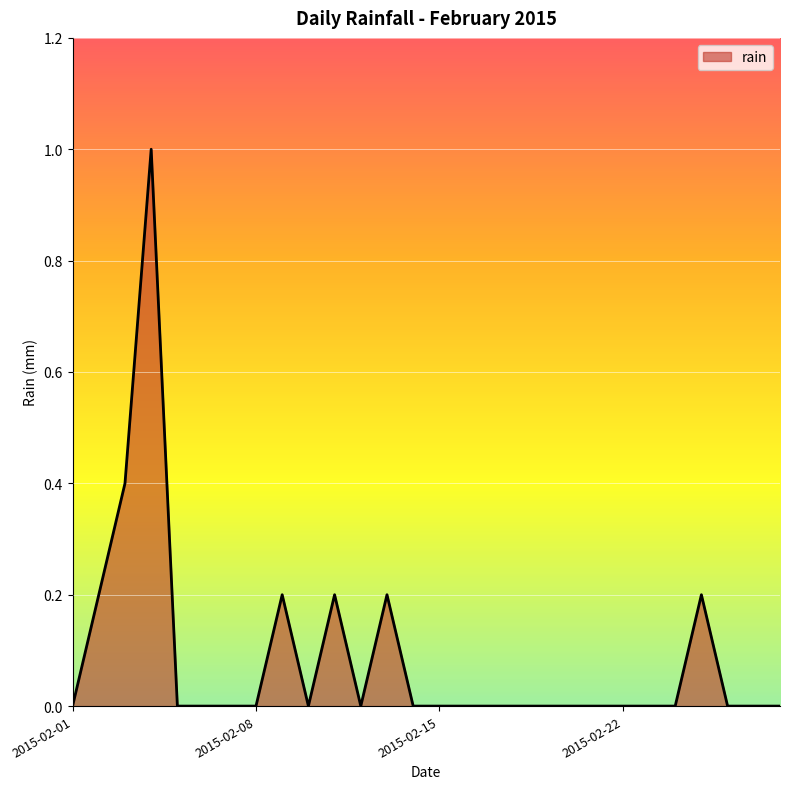

What is the maximum value shown in the chart?

1.0